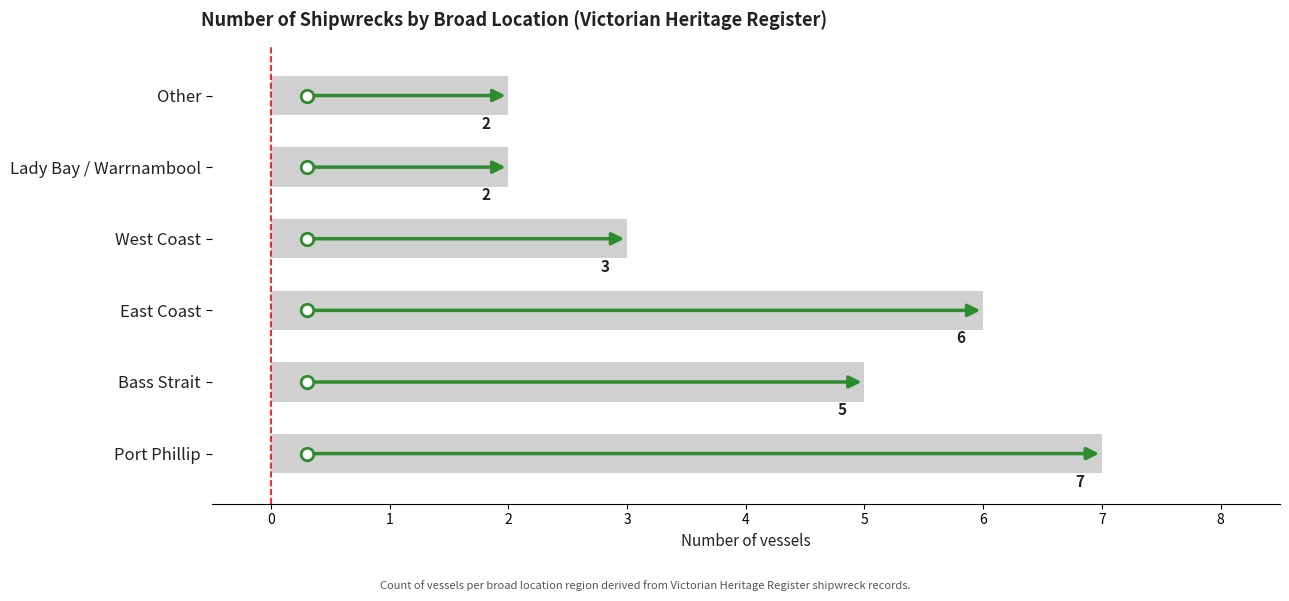

What is the label of the 3rd bar from the right?

West Coast